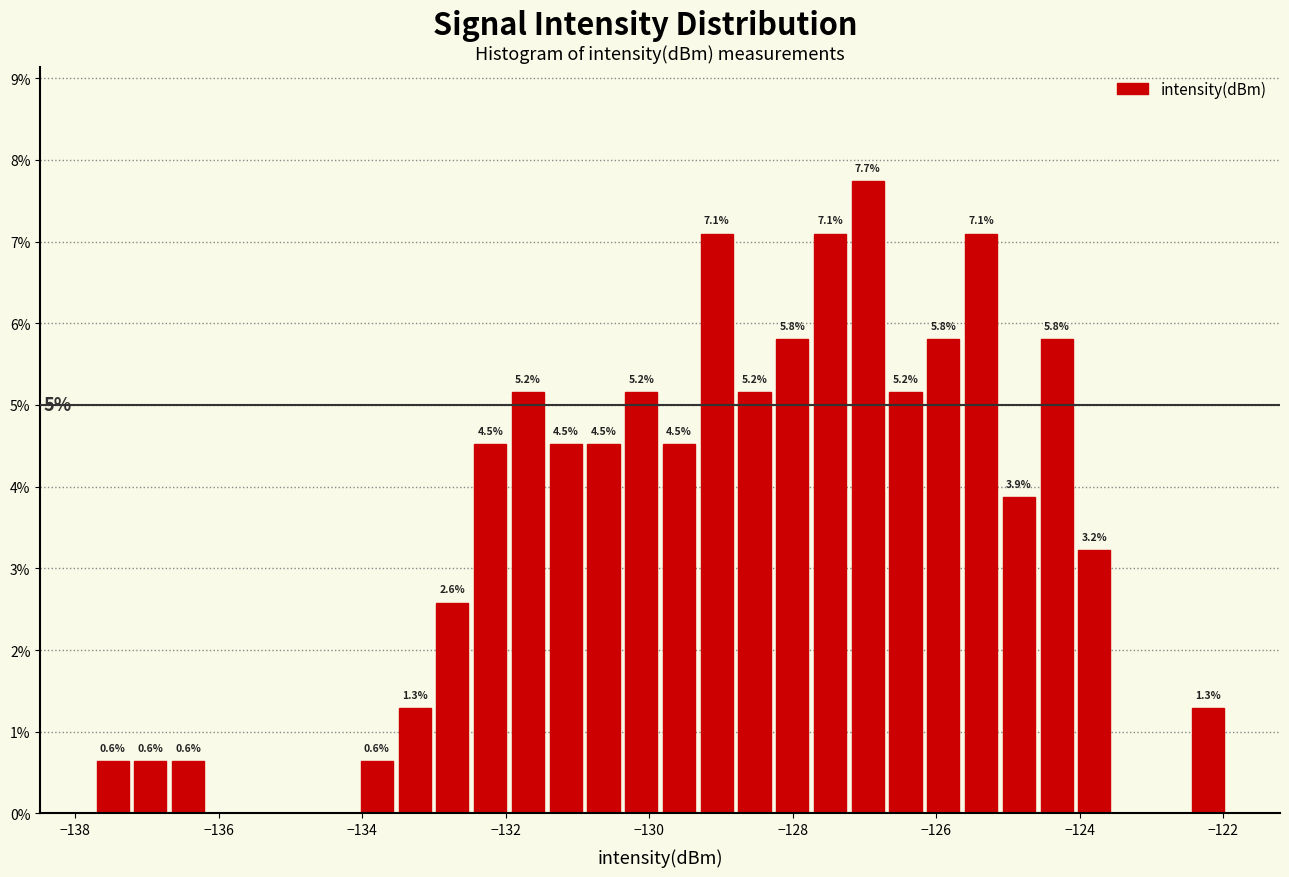

Read against the x-axis, roughly where is the centre of the tallest bar?

-127.0